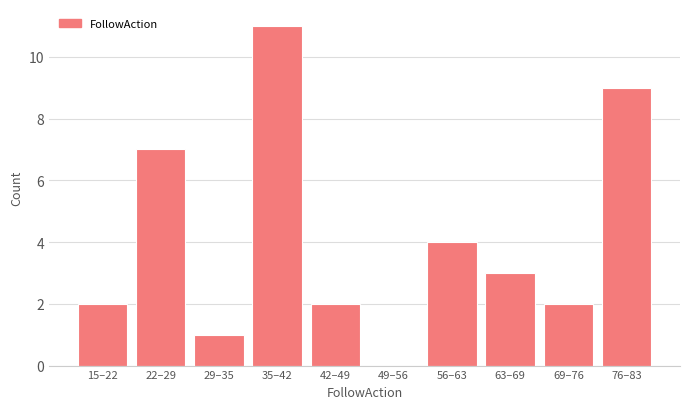

Reading right to left, extract all data points from this chart.

76–83=9	69–76=2	63–69=3	56–63=4	49–56=0	42–49=2	35–42=11	29–35=1	22–29=7	15–22=2